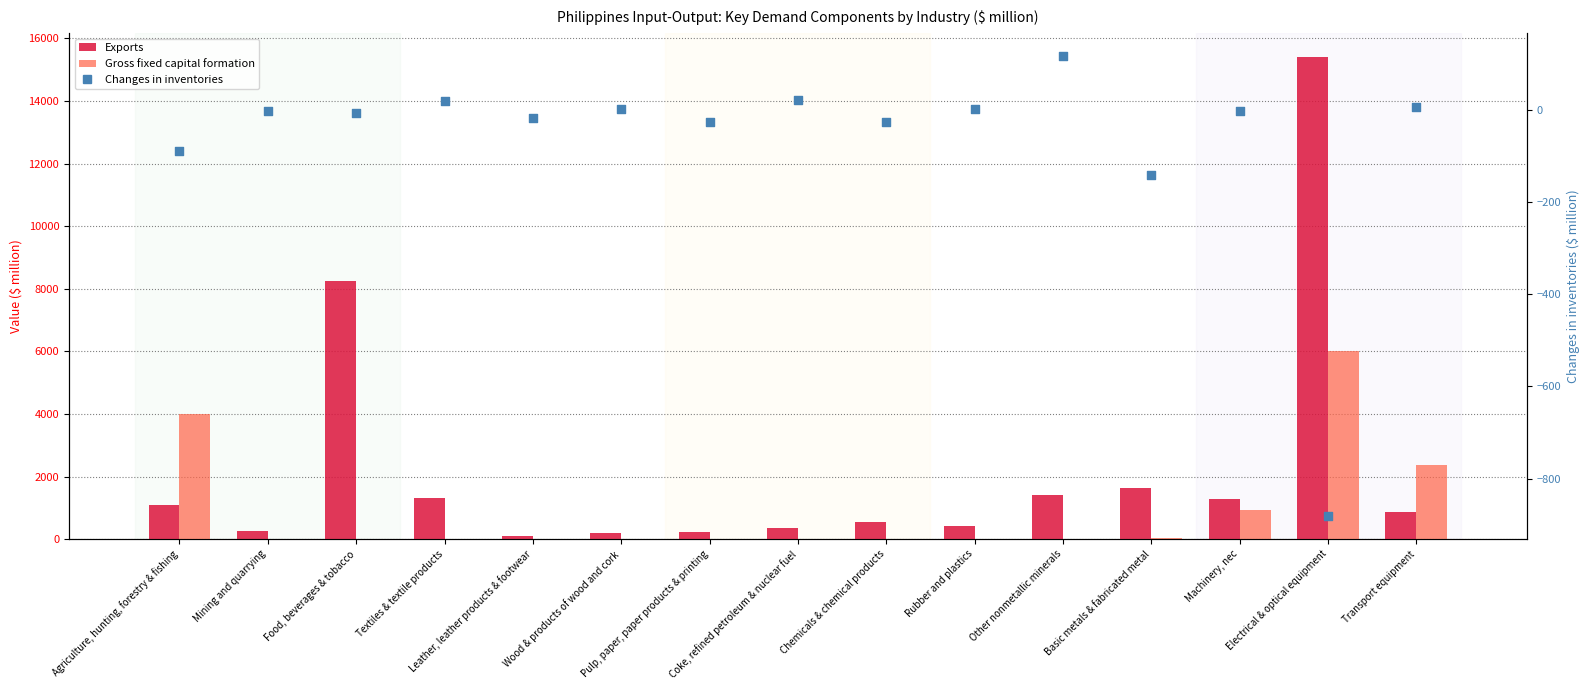

Which series reaches the minimum Y coordinate?

Changes in inventories